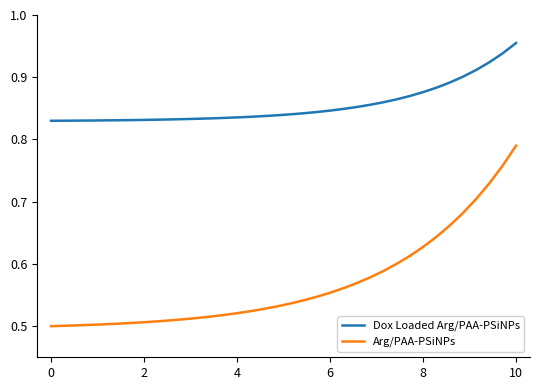

Does the chart display data point markers on the line(s)?

No